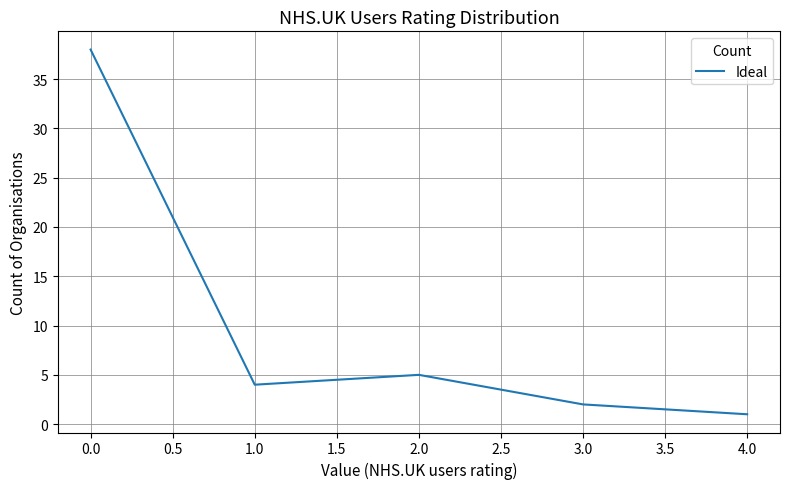

Reading left to right, extract all data points from this chart.

38	4	5	2	1